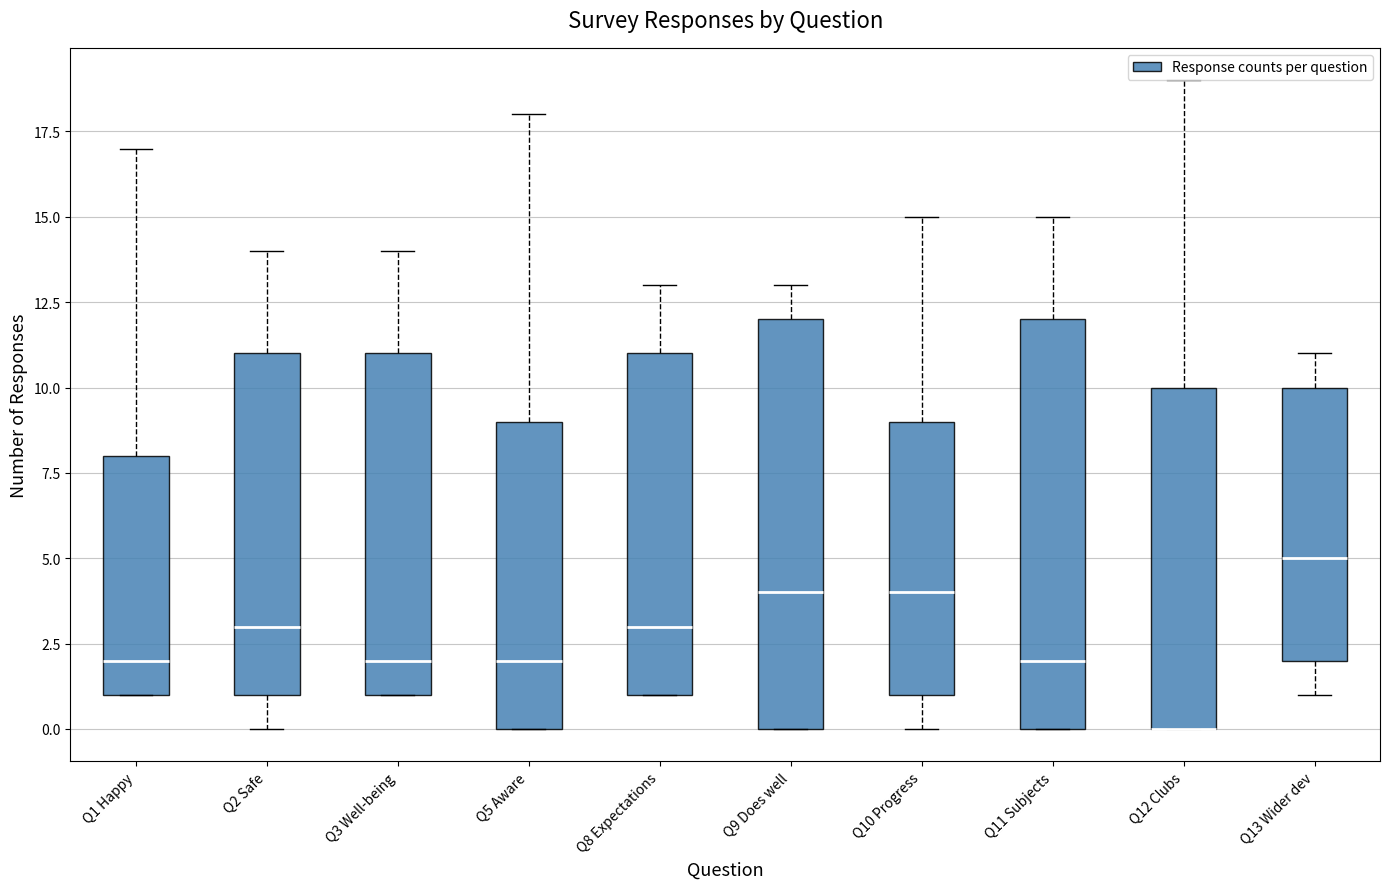

Where does the median line of the box for Q13 Wider dev sit on the y-axis? The values are not printed on the chart, so give them approximately, as read against the axis.

5